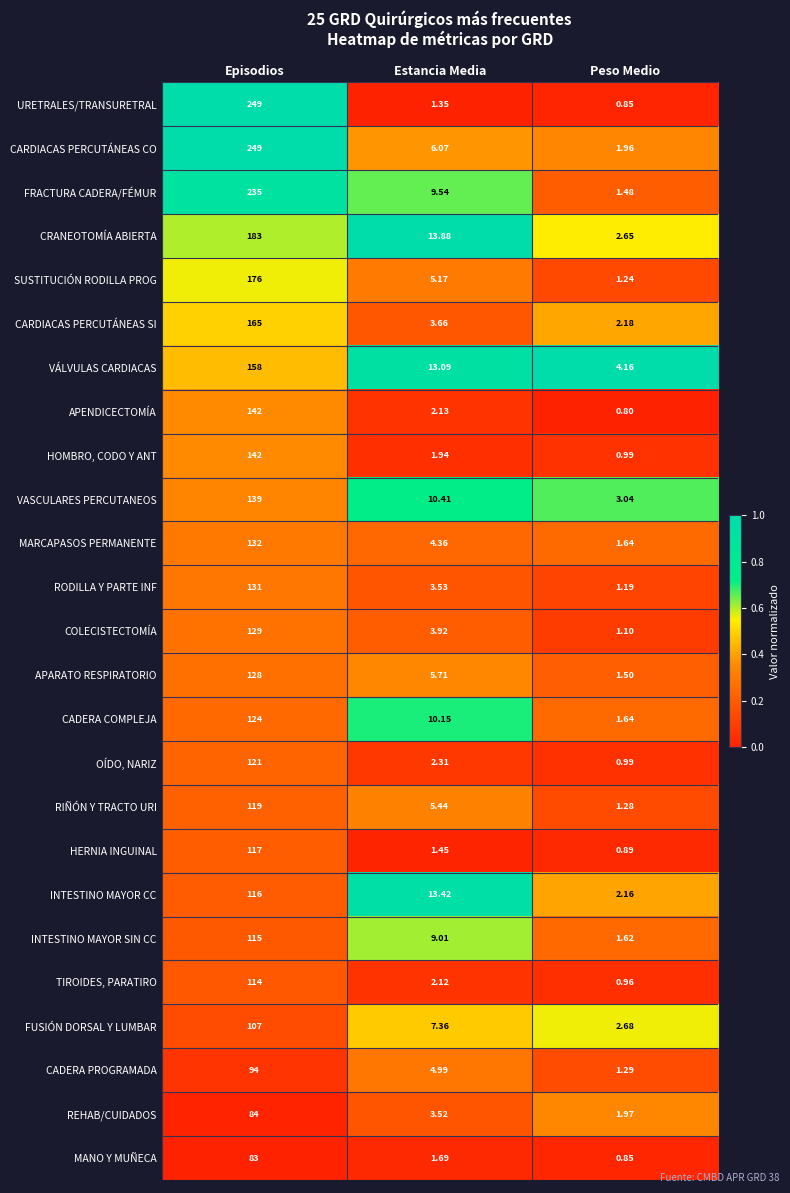

What is the total value across all series at Estancia Media?

146.2